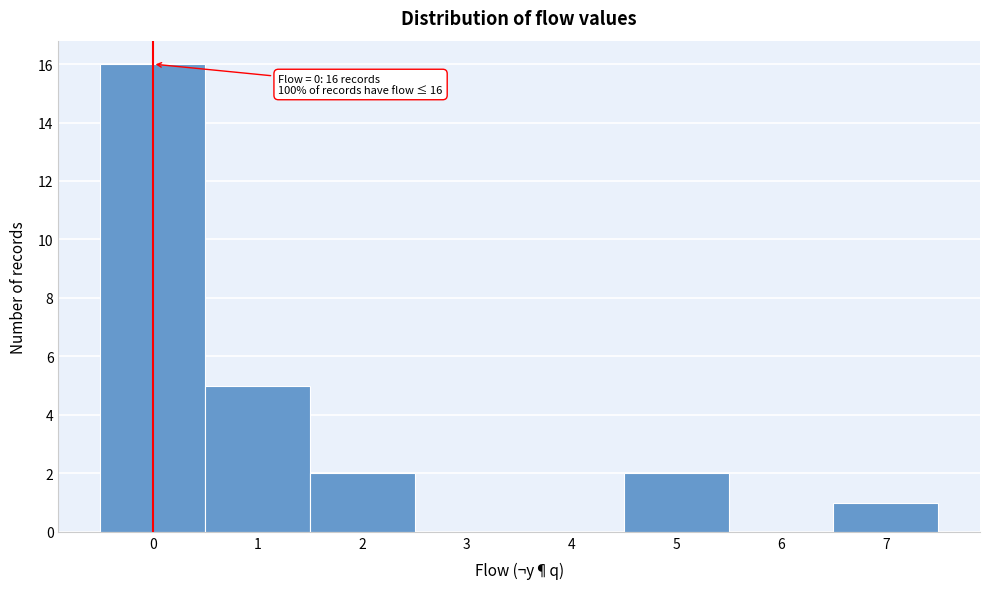

Over which range of the x-axis is the bar tallest?

-0.5 to 0.5